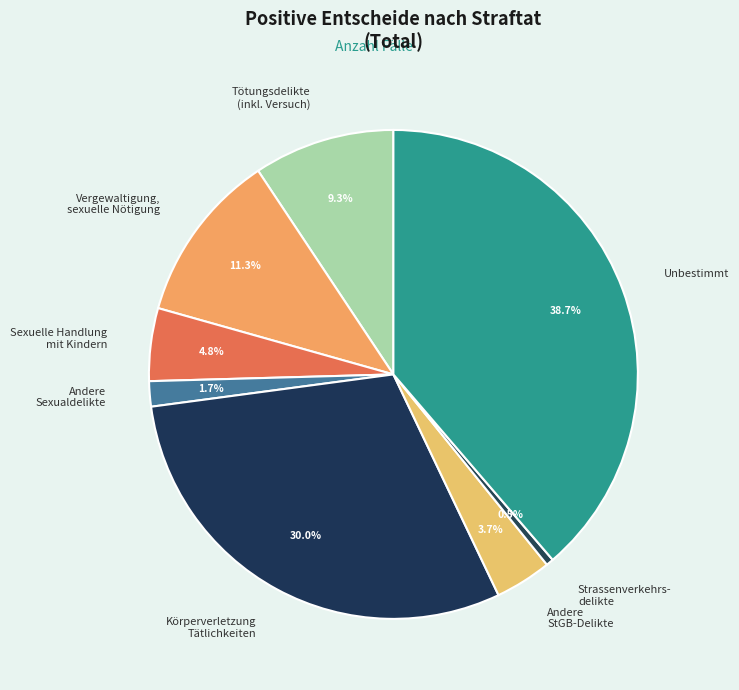

True or false: Tötungsdelikte (inkl. Versuch) accounts for 9% of the total.

True